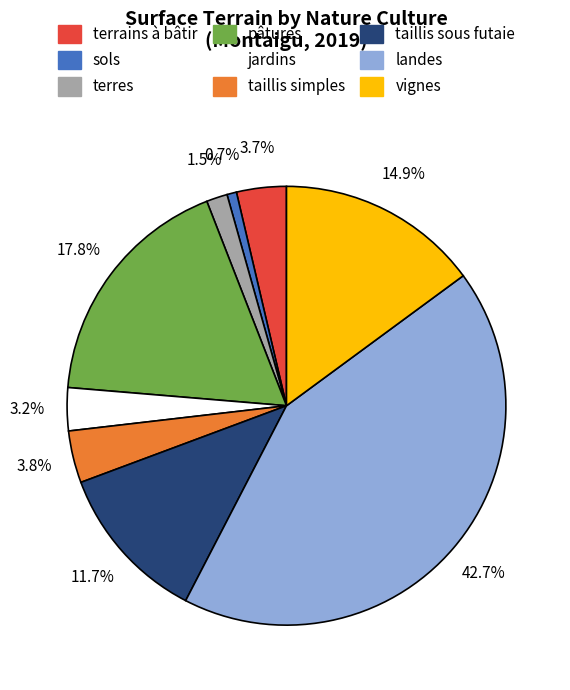

Is there any slice that represents more than half of the pie?

No